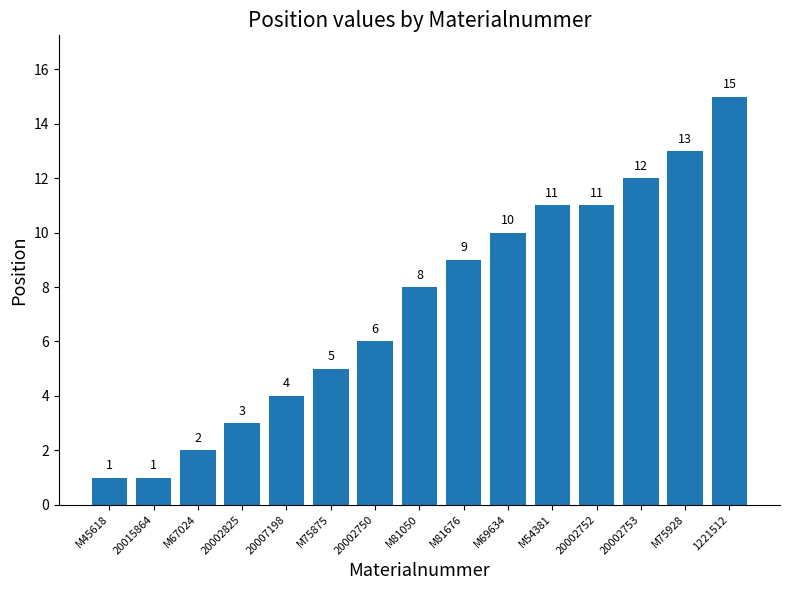

Reading left to right, transcribe all the data shown in this chart.

1	1	2	3	4	5	6	8	9	10	11	11	12	13	15